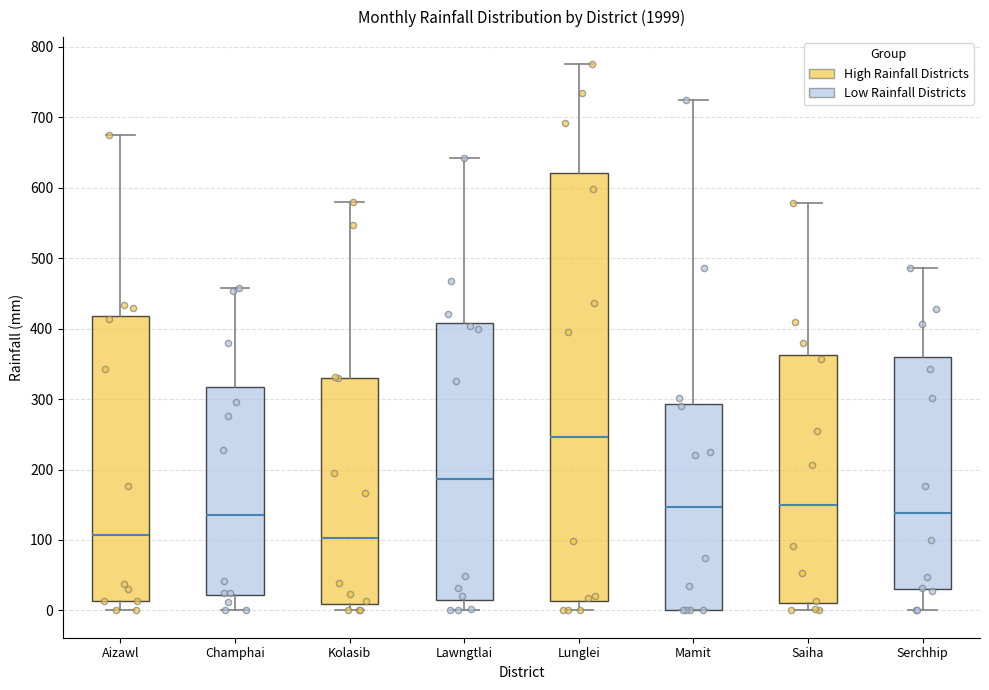

Where is the lower edge of the box for Mamit on the y-axis? The values are not printed on the chart, so give them approximately, as read against the axis.

0